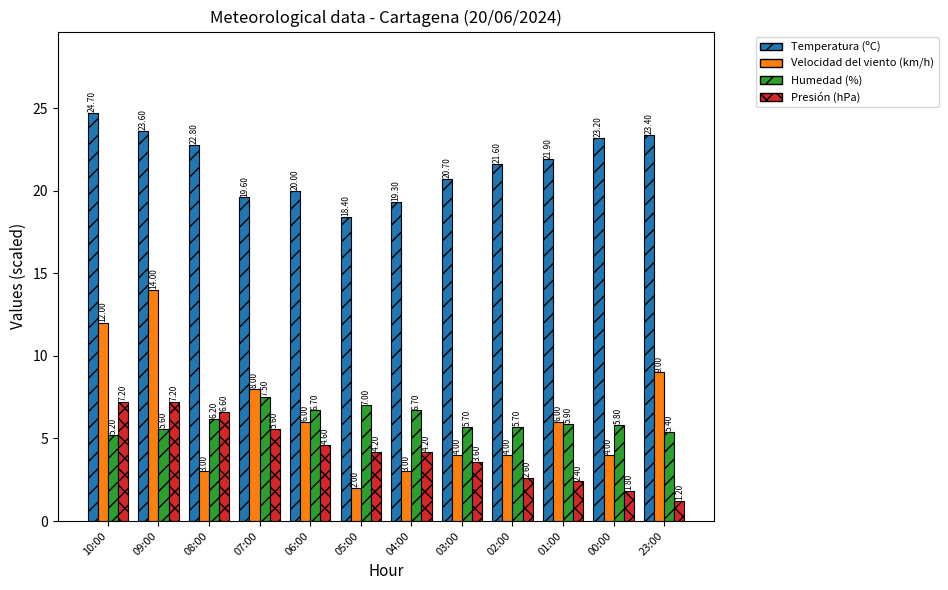

What is the difference between the second highest and minimum values in the Velocidad del viento (km/h) series?

10.0